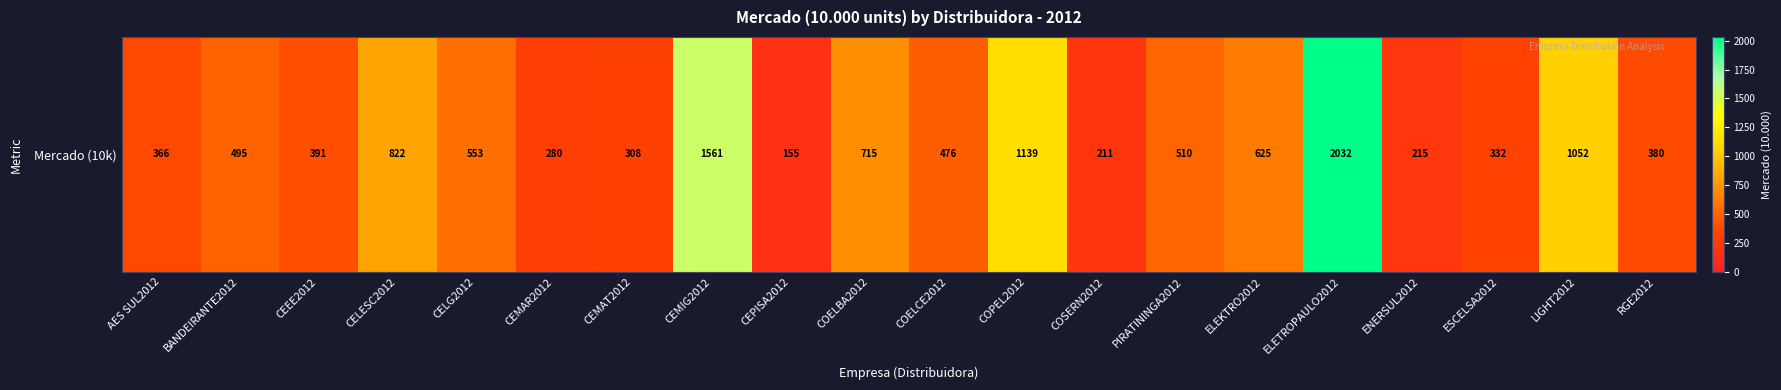

The chart shows a value of 625 at ELEKTRO2012. True or false?

True